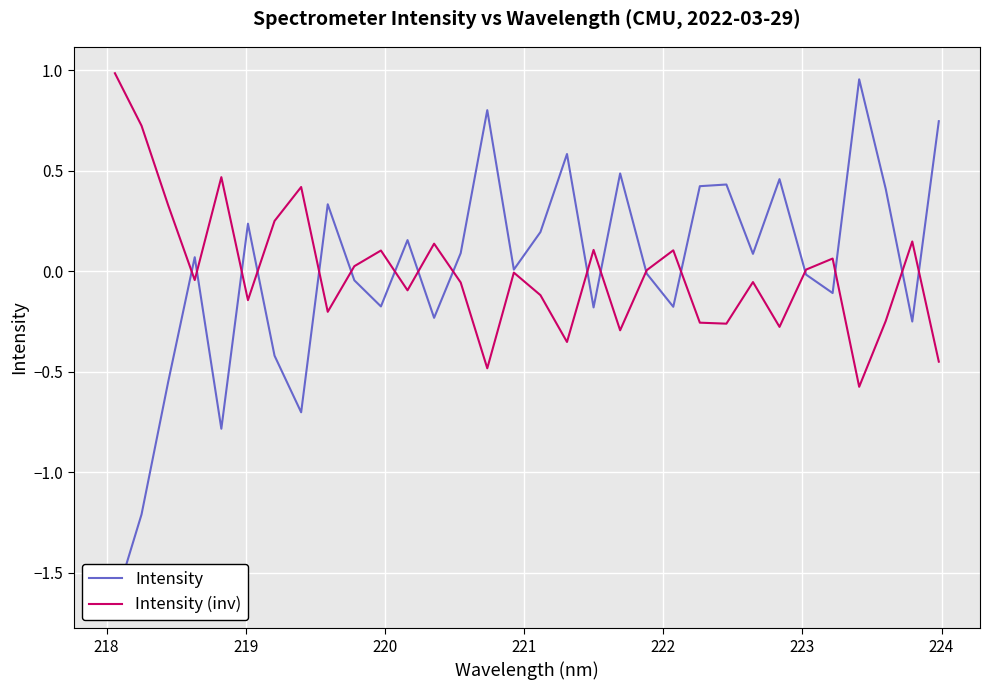

What is the minimum value for Intensity (inv)?

-0.6